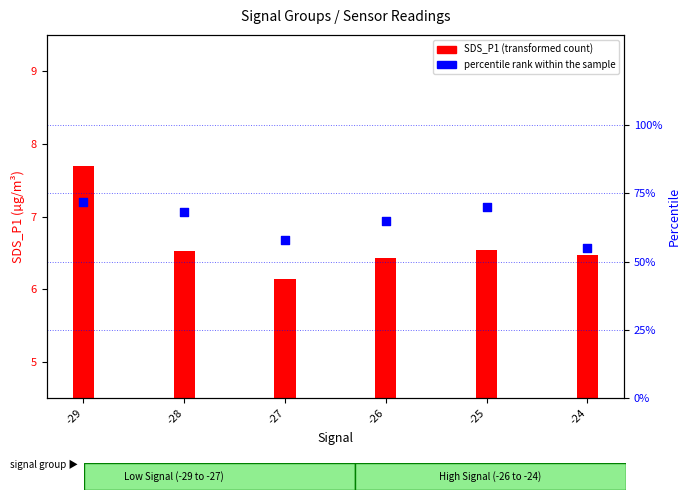

What is the total value across all series at -29?

79.7